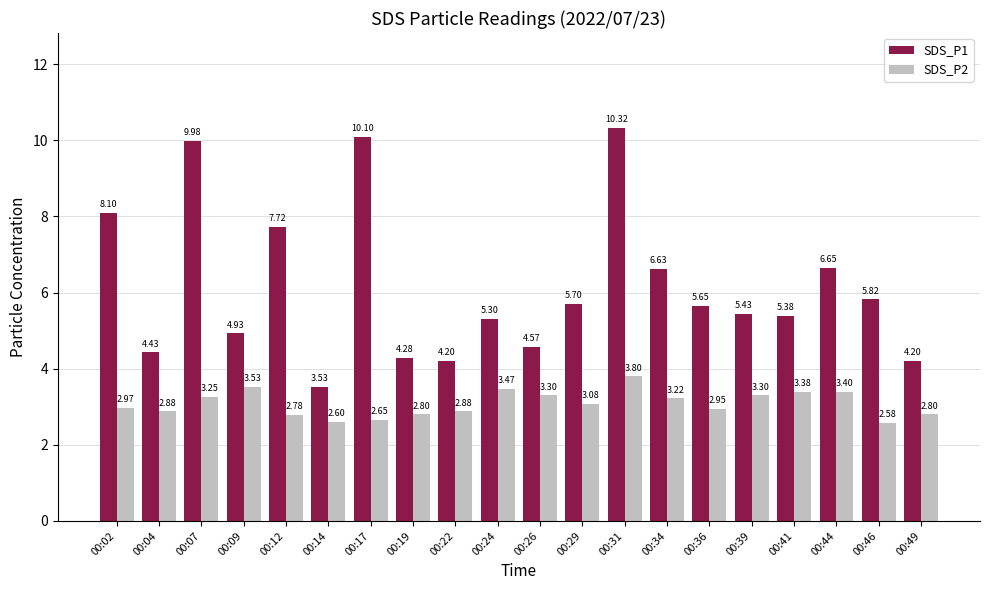

How many series are shown in this chart?

2